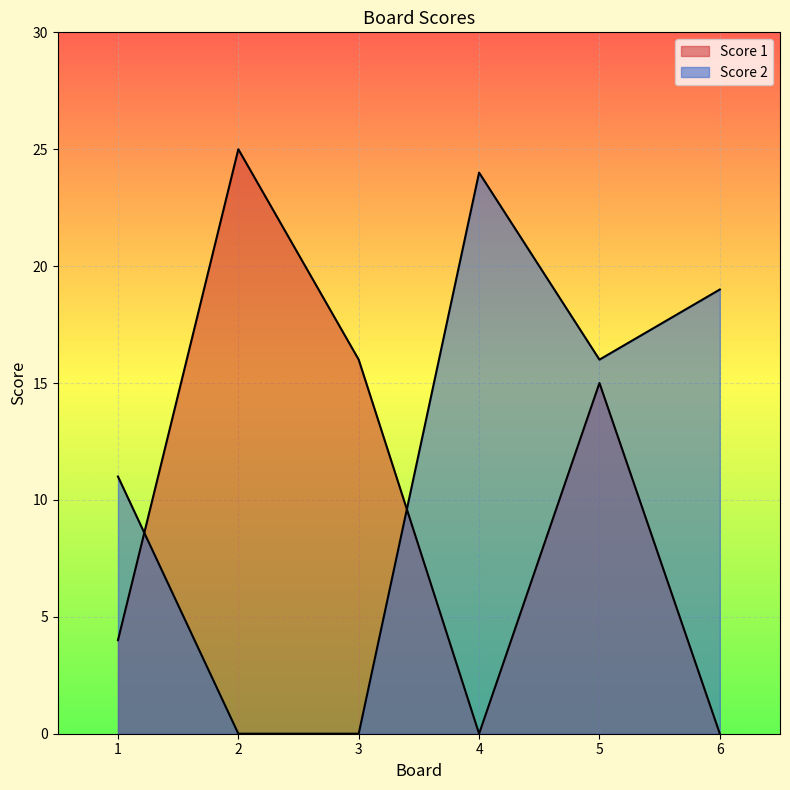

Count the Score 2 values in the range 0 to 19.

5